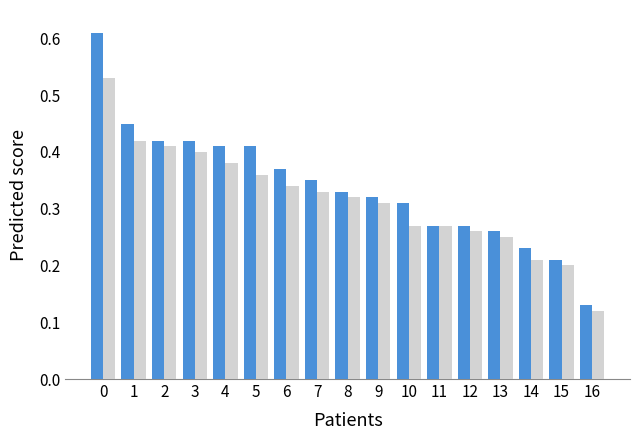

Which category has the lowest value across all series?

16